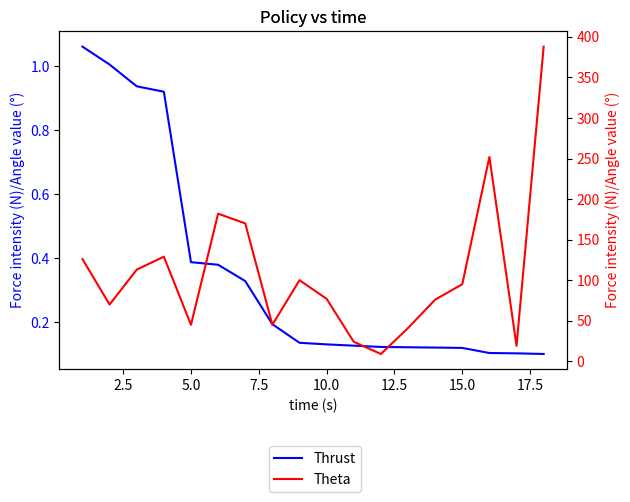

At how many categories does at least one series exceed 293?

1